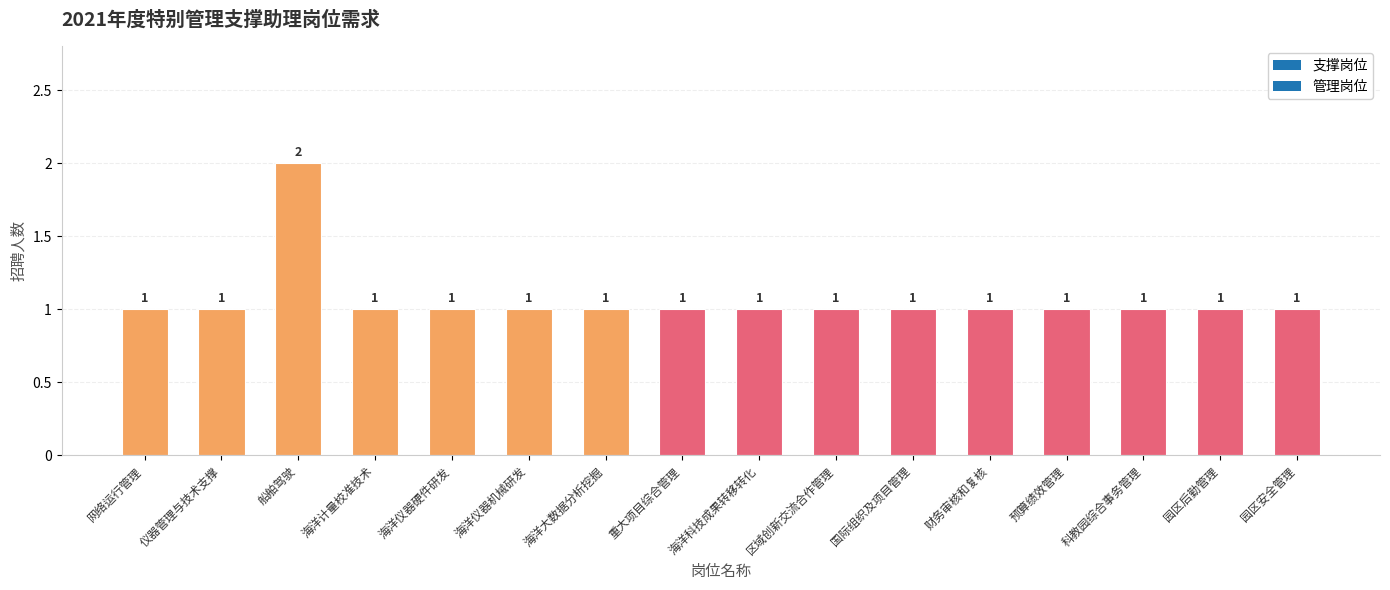

Approximately how many times larger is the value at 预算绩效管理 compared to 重大项目综合管理?

1.0